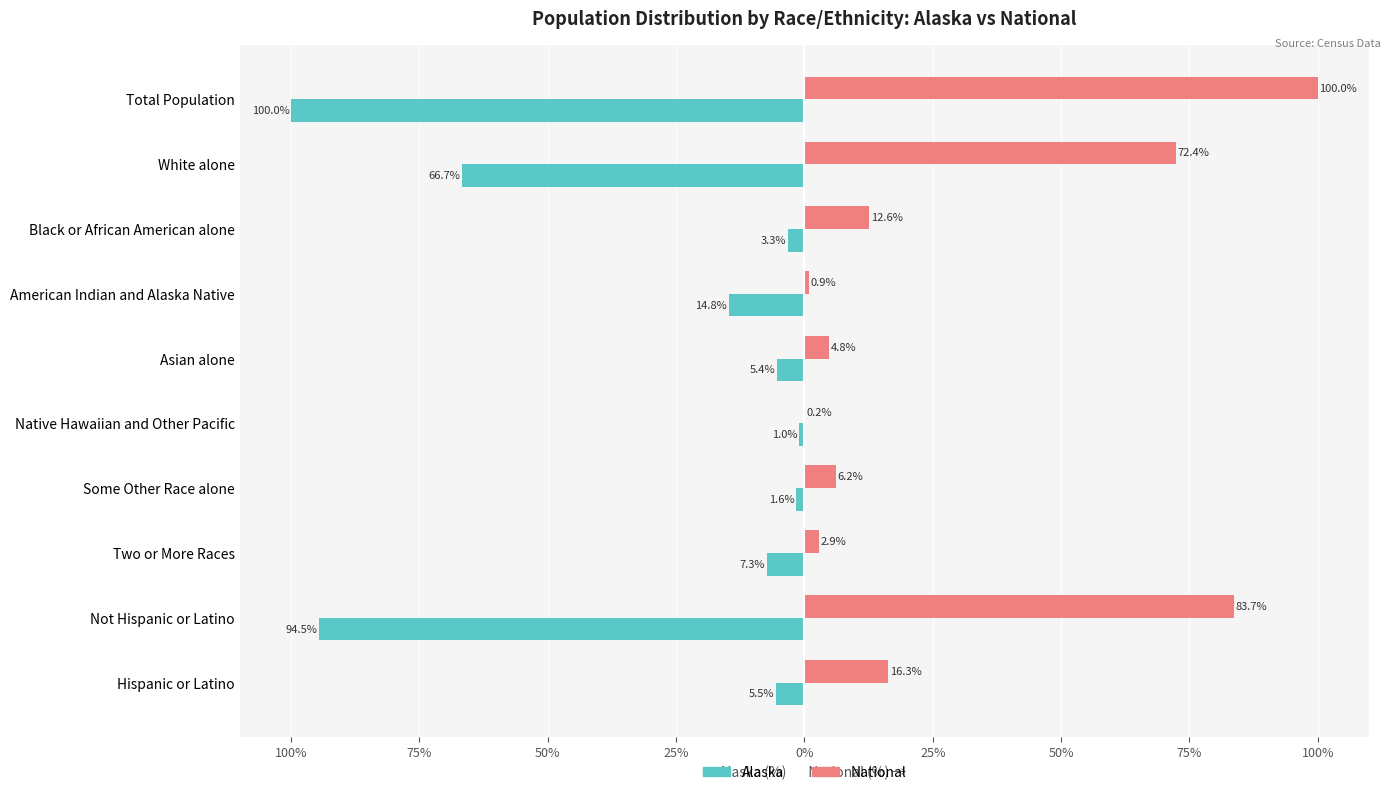

Reading left to right, transcribe all the data shown in this chart.

Alaska: -100.0	-66.7	-3.3	-14.8	-5.4	-1.0	-1.6	-7.3	-94.5	-5.5
National: 100.0	72.4	12.6	0.9	4.8	0.2	6.2	2.9	83.7	16.3